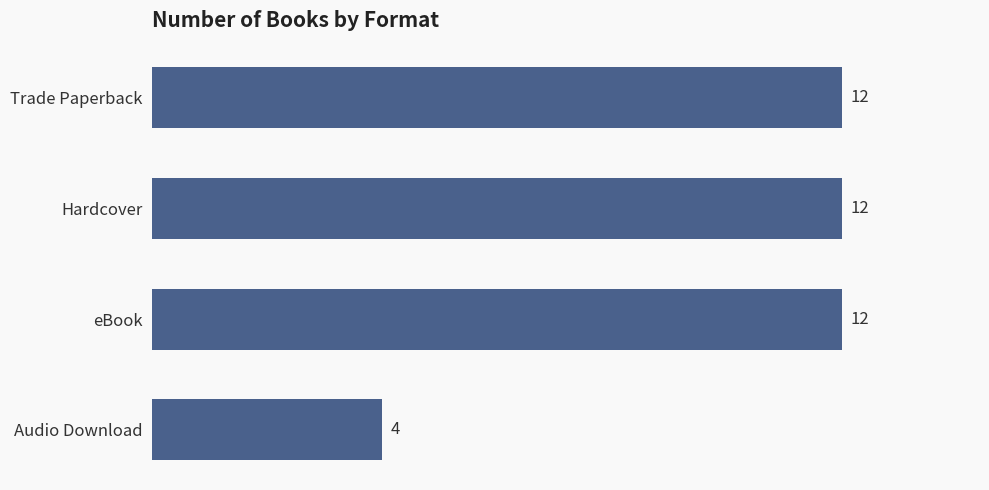

The chart shows a value of 12 at Trade Paperback. True or false?

True